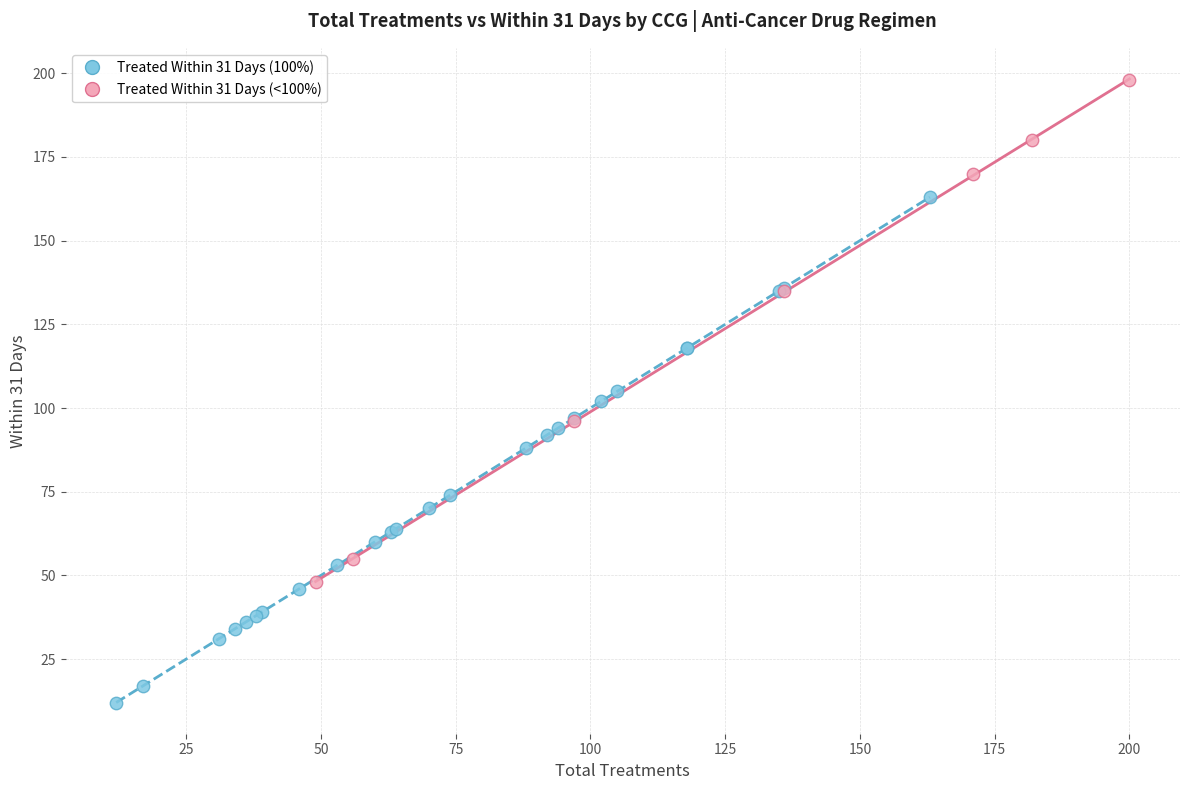

Which series reaches the minimum Y coordinate?

Treated Within 31 Days (100%)